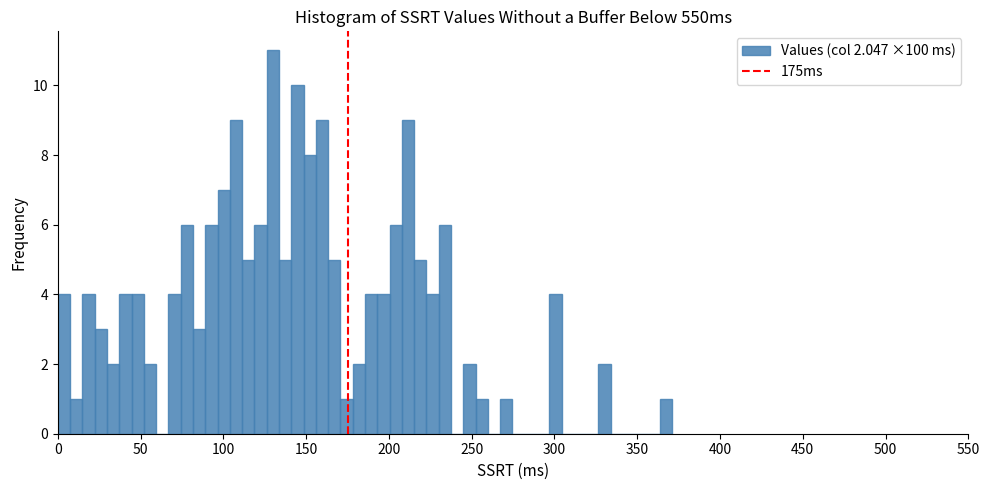

Read against the x-axis, roughly where is the centre of the tallest bar?

130